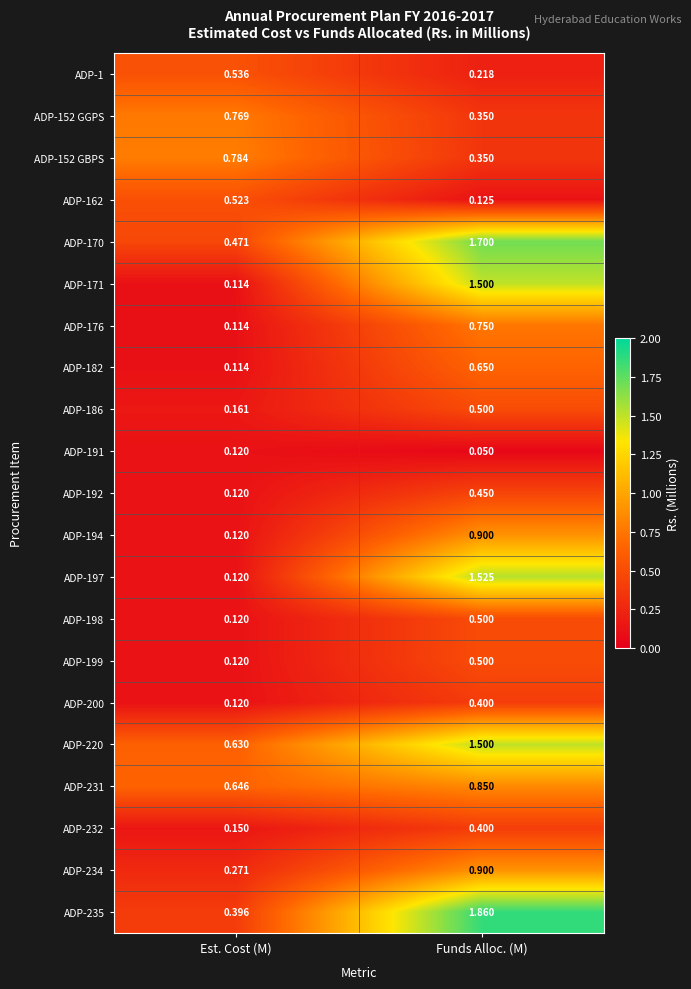

At which label does ADP-198 reach its peak?

Funds Alloc. (M)